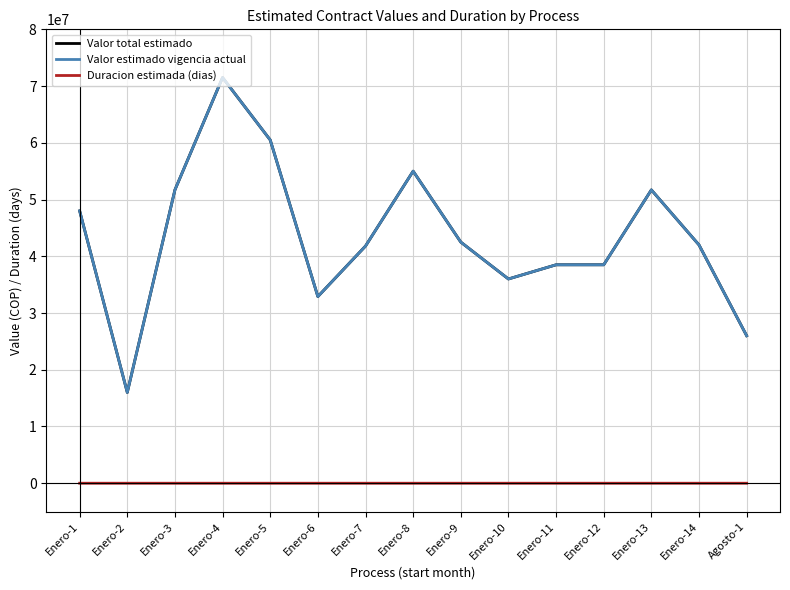

In Valor estimado vigencia actual, how many points are higher than both neighbors (excluding endpoints)?

3